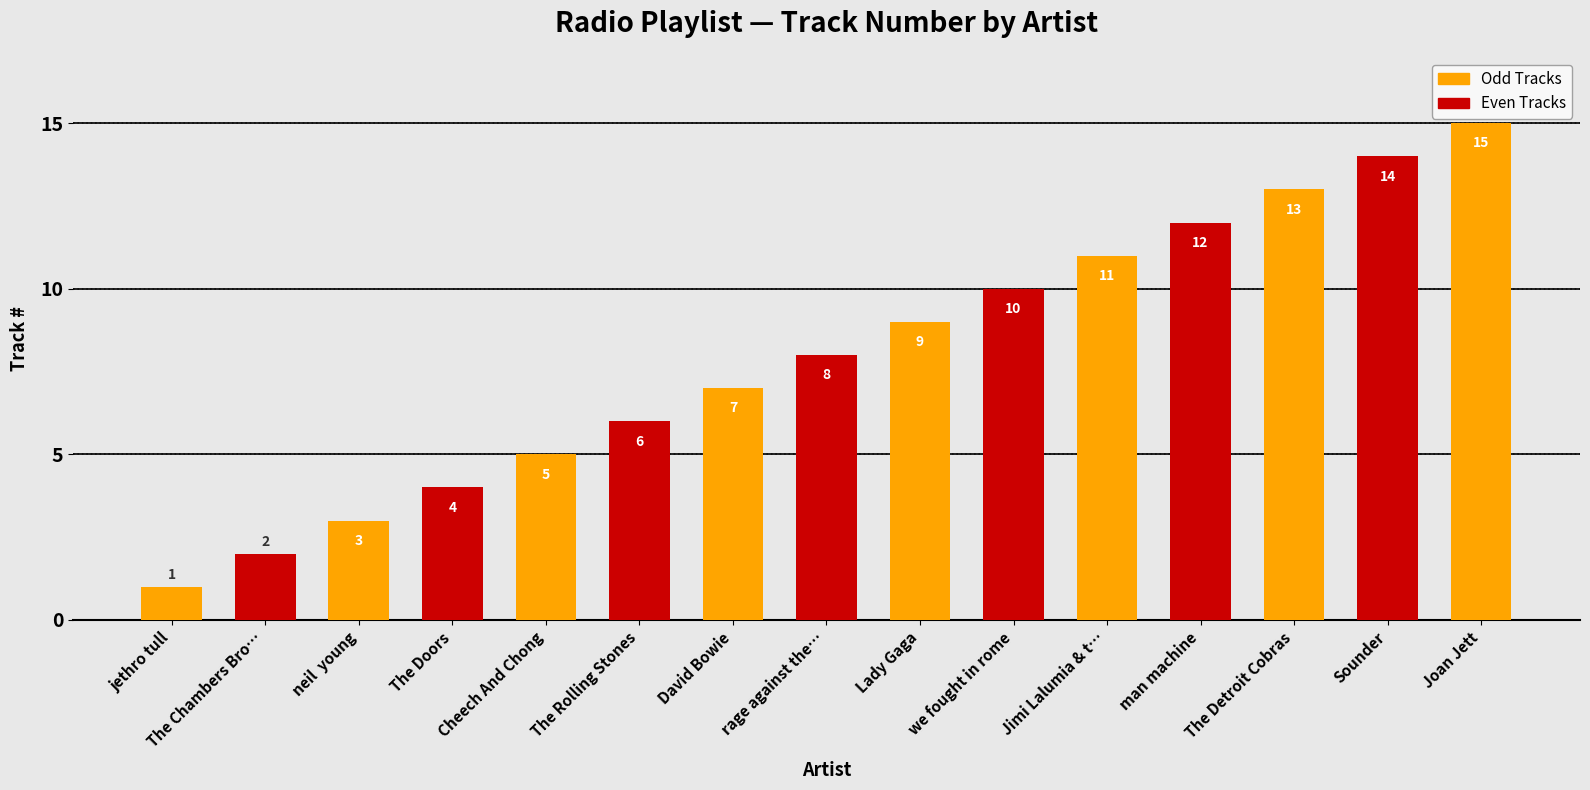

Between Cheech And Chong and The Doors, which is larger?

Cheech And Chong